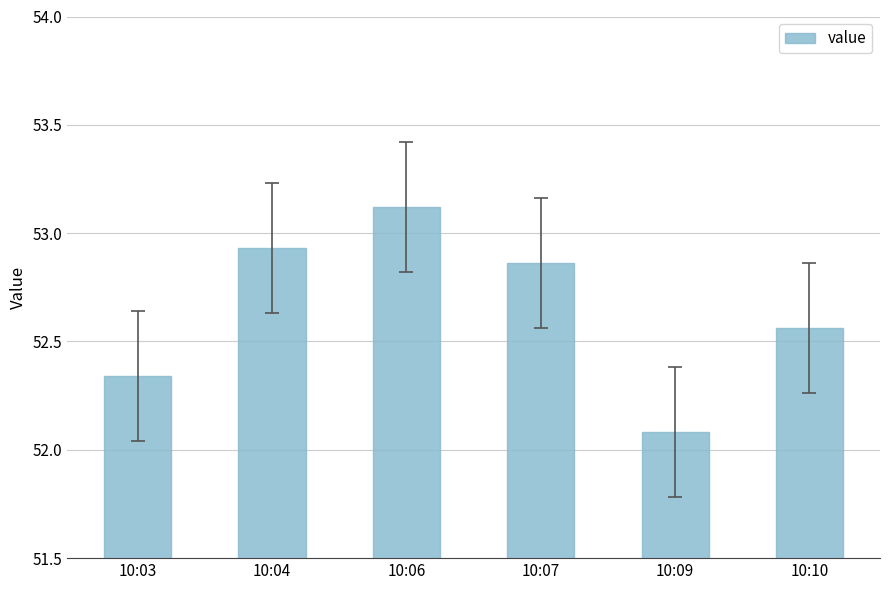

True or false: the data shows 20.5 at 10:04.

False